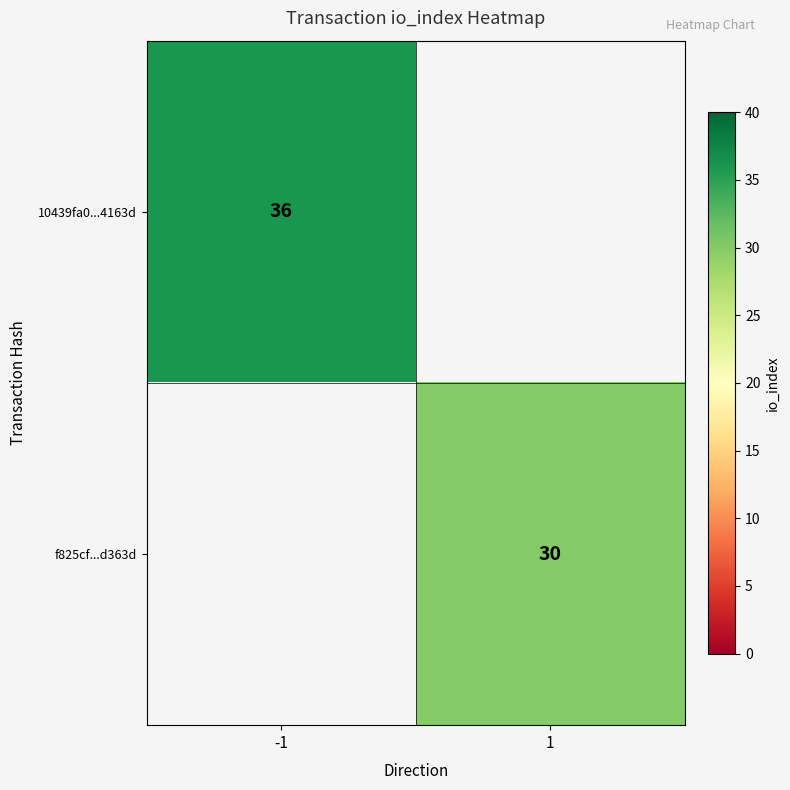

True or false: 10439fa0...4163d has a value of 49 at -1.

False